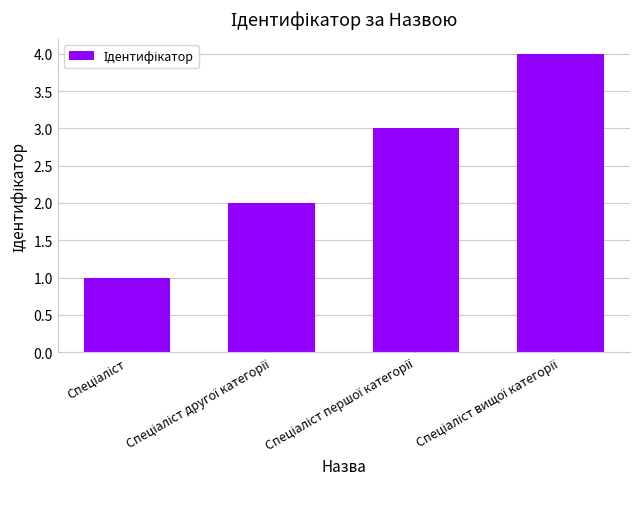

What is the maximum value shown in the chart?

4